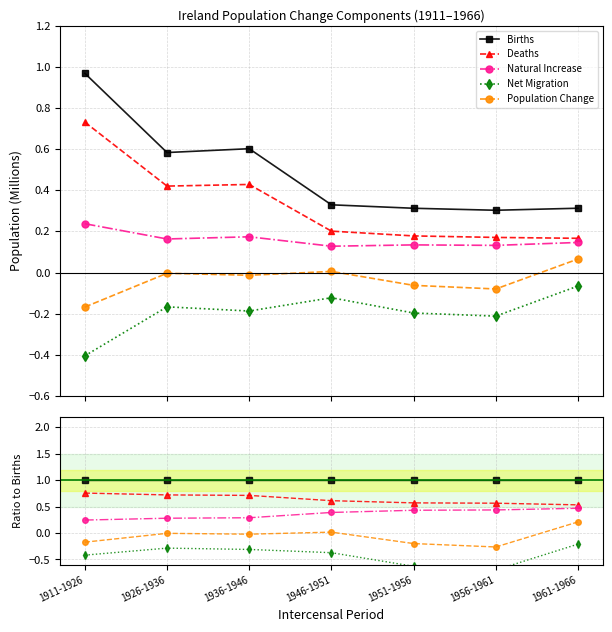

What are all the series names shown in the legend?

Births, Deaths, Natural Increase, Net Migration, Population Change